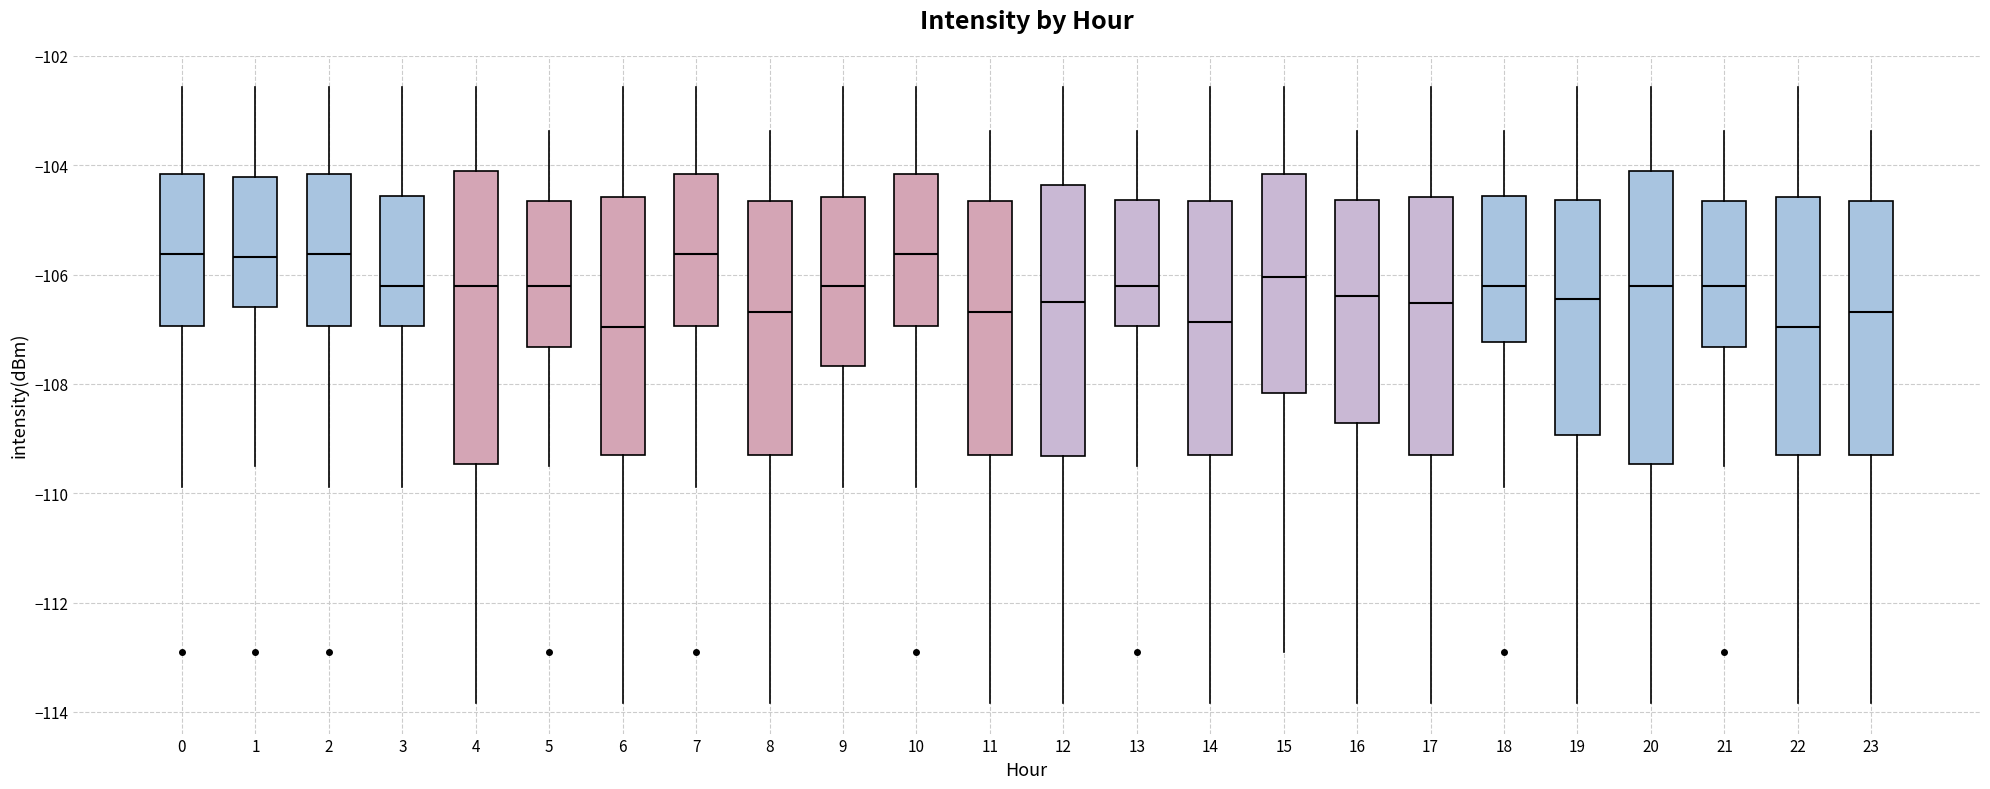

Reading left to right, read every box against the y-axis: the position of its median line, the range the box covers, and the ends of its whiskers. The values are not printed on the chart, so give them approximately, as read against the axis.

0: median -105.6, box -107.0 to -104.2, whiskers -109.8 to -102.6
1: median -105.6, box -106.6 to -104.2, whiskers -109.4 to -102.6
2: median -105.6, box -107.0 to -104.2, whiskers -109.8 to -102.6
3: median -106.2, box -107.0 to -104.6, whiskers -109.8 to -102.6
4: median -106.2, box -109.4 to -104.2, whiskers -113.8 to -102.6
5: median -106.2, box -107.4 to -104.6, whiskers -109.4 to -103.4
6: median -107.0, box -109.2 to -104.6, whiskers -113.8 to -102.6
7: median -105.6, box -107.0 to -104.2, whiskers -109.8 to -102.6
8: median -106.6, box -109.2 to -104.6, whiskers -113.8 to -103.4
9: median -106.2, box -107.6 to -104.6, whiskers -109.8 to -102.6
10: median -105.6, box -107.0 to -104.2, whiskers -109.8 to -102.6
11: median -106.6, box -109.2 to -104.6, whiskers -113.8 to -103.4
12: median -106.6, box -109.4 to -104.4, whiskers -113.8 to -102.6
13: median -106.2, box -107.0 to -104.6, whiskers -109.4 to -103.4
14: median -106.8, box -109.2 to -104.6, whiskers -113.8 to -102.6
15: median -106.0, box -108.2 to -104.2, whiskers -113.0 to -102.6
16: median -106.4, box -108.8 to -104.6, whiskers -113.8 to -103.4
17: median -106.6, box -109.2 to -104.6, whiskers -113.8 to -102.6
18: median -106.2, box -107.2 to -104.6, whiskers -109.8 to -103.4
19: median -106.4, box -109.0 to -104.6, whiskers -113.8 to -102.6
20: median -106.2, box -109.4 to -104.2, whiskers -113.8 to -102.6
21: median -106.2, box -107.4 to -104.6, whiskers -109.4 to -103.4
22: median -107.0, box -109.2 to -104.6, whiskers -113.8 to -102.6
23: median -106.6, box -109.2 to -104.6, whiskers -113.8 to -103.4